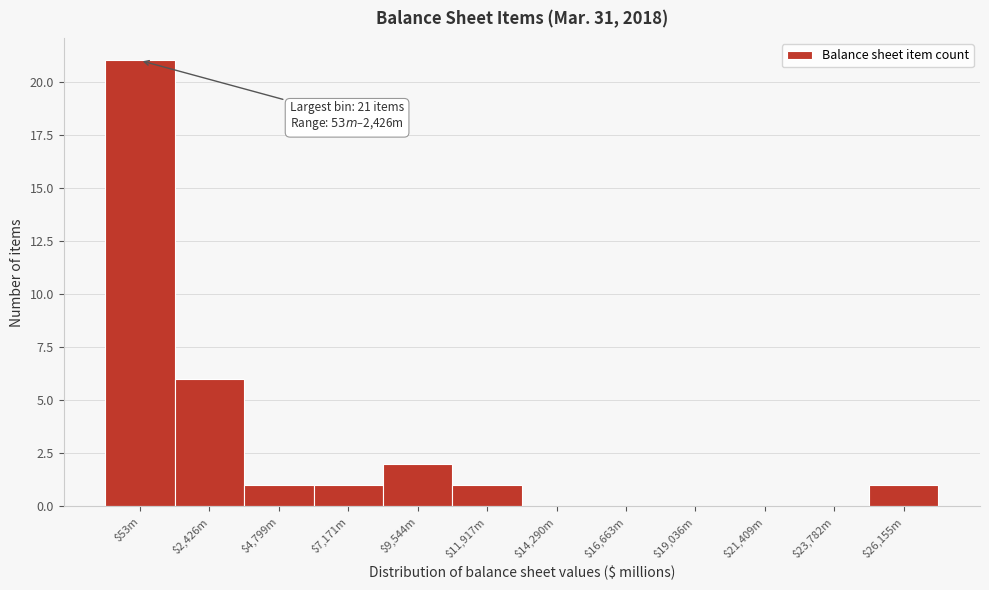

What is the sum of all values?

33